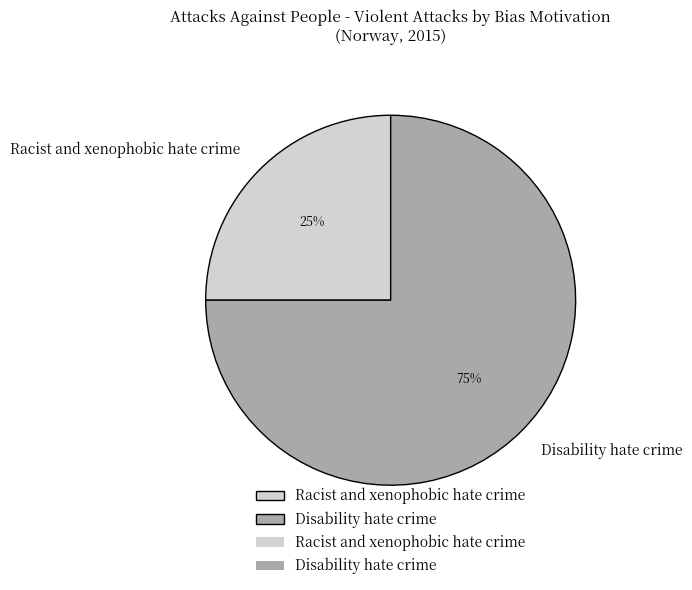

Do Disability hate crime and Racist and xenophobic hate crime together represent more than half of the pie?

Yes